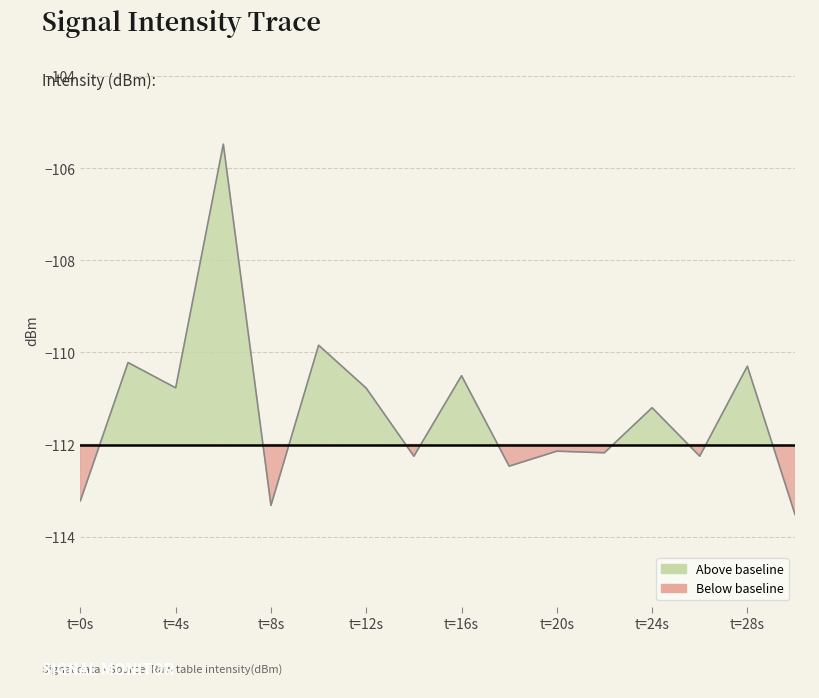

Between 9 and 10, which is larger?

10